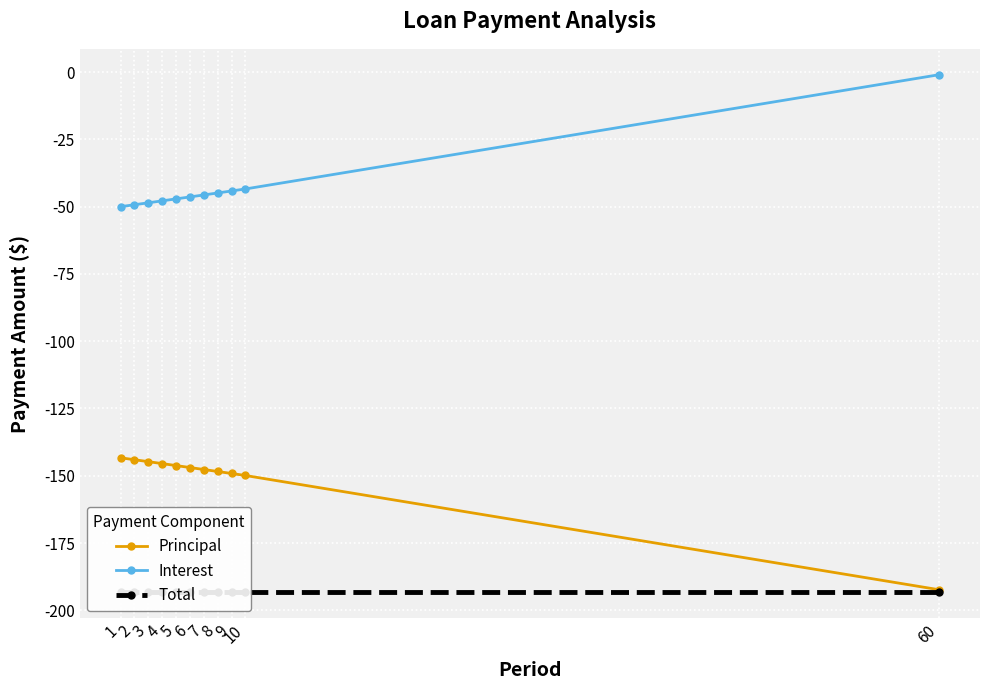

How many values in the Principal series exceed -146?

4